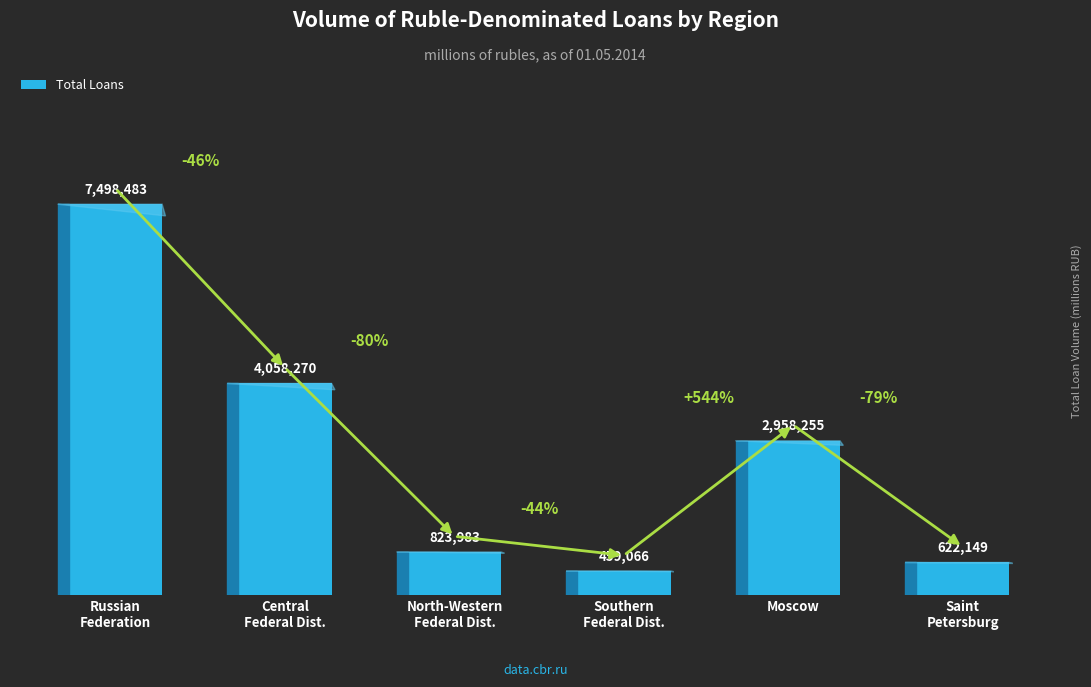

At which label does the data first exceed 2958255?

Russian
Federation